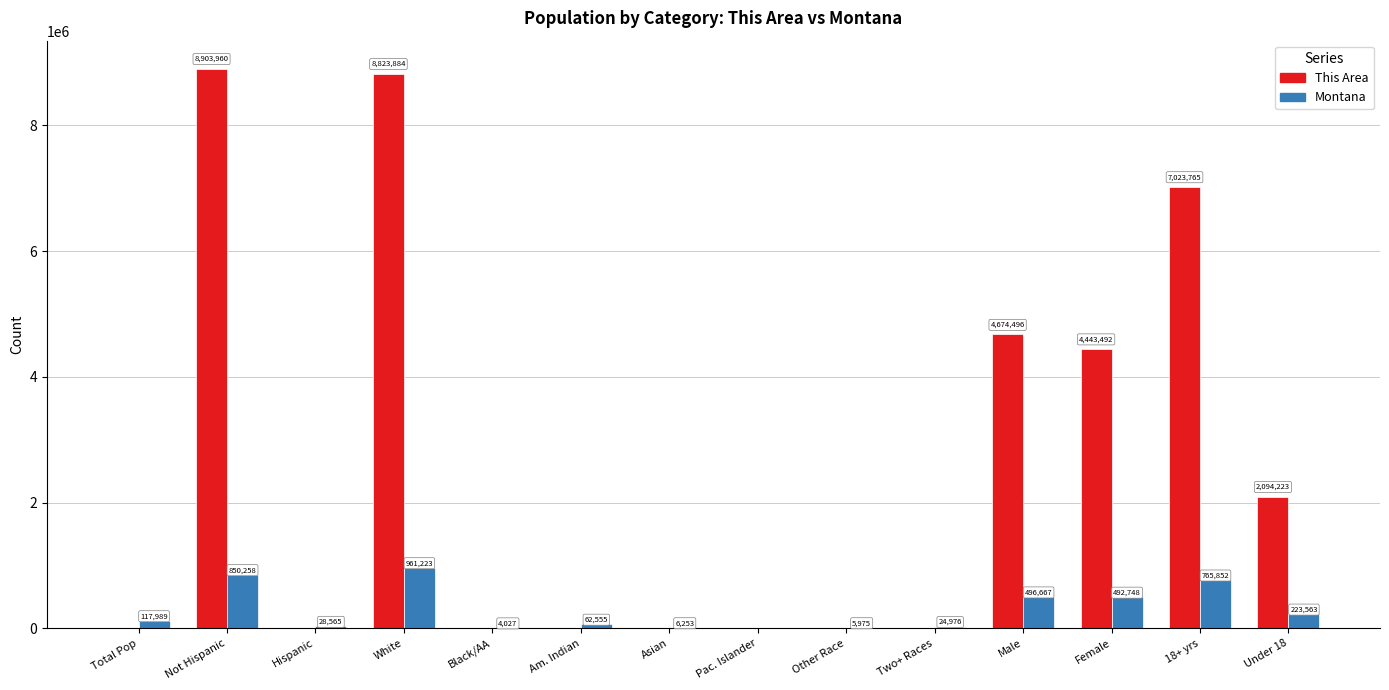

How many distinct data groups are displayed?

2